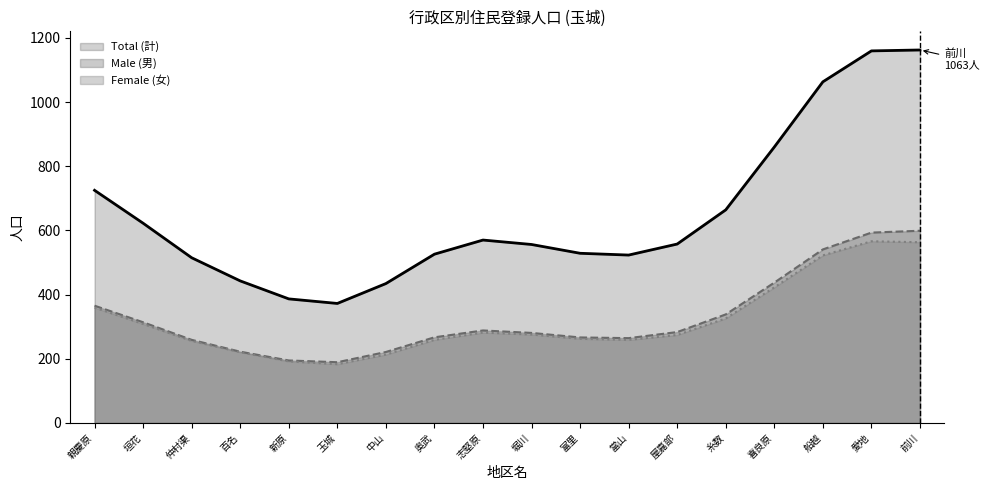

List the series in order of their peak value, lowest first.

Female (女), Male (男), Total (計)